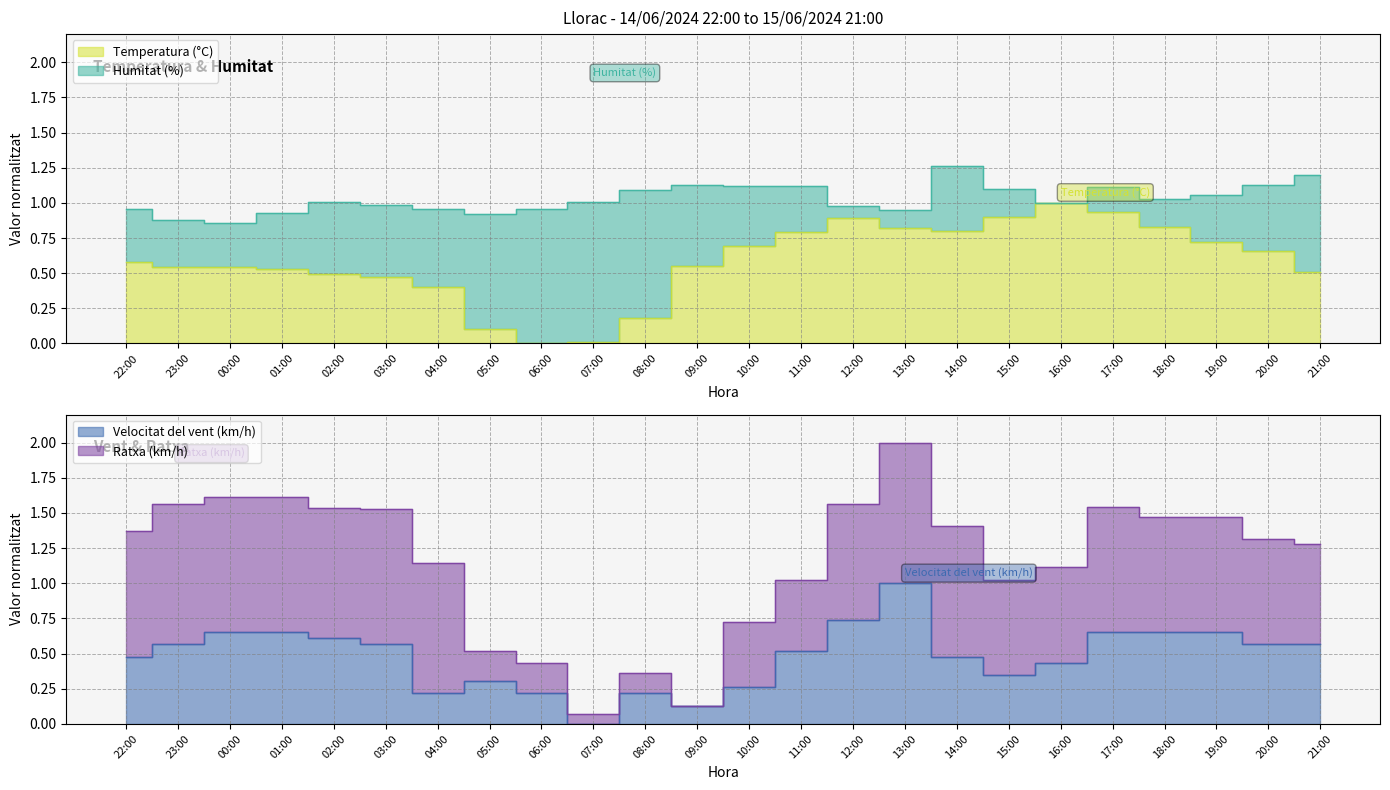

The Velocitat del vent (km/h) series shows 0.5 at 22:00. True or false?

True